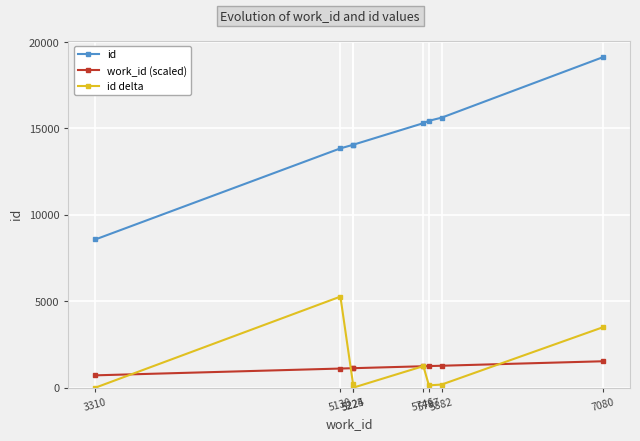

True or false: id and work_id (scaled) cross at least once.

False